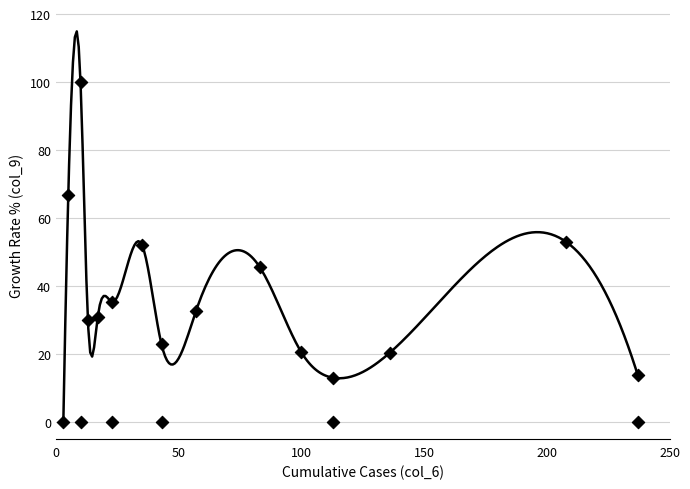

What is the range of Y values (max minus min)?

100.0